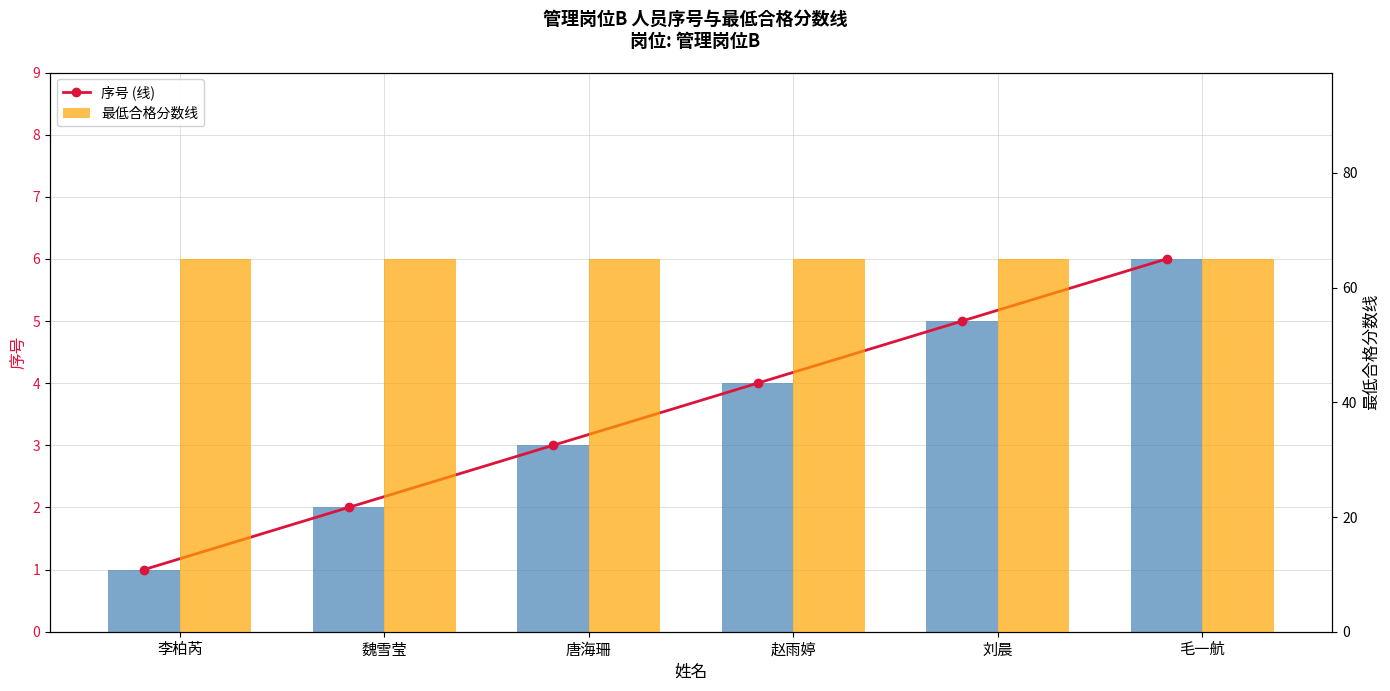

What is the total value across all series at 唐海珊?

71